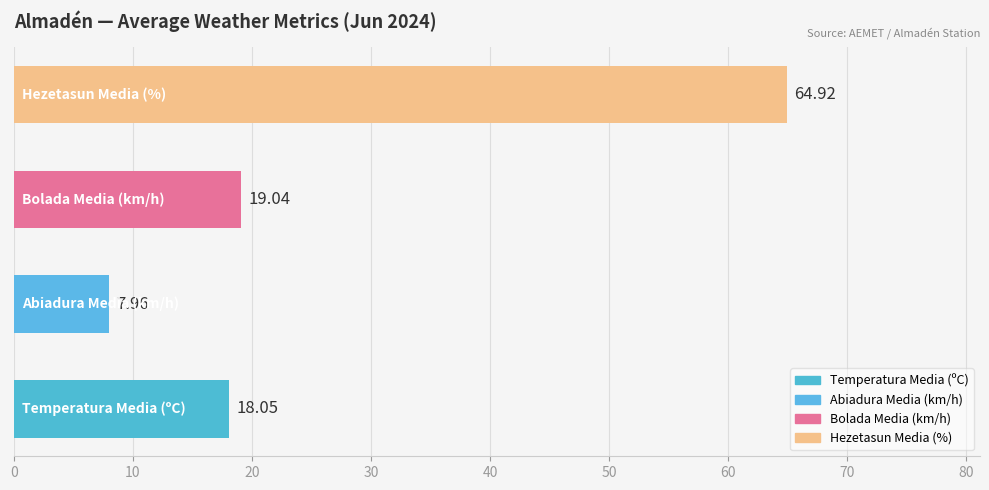

What is the average value?

27.5